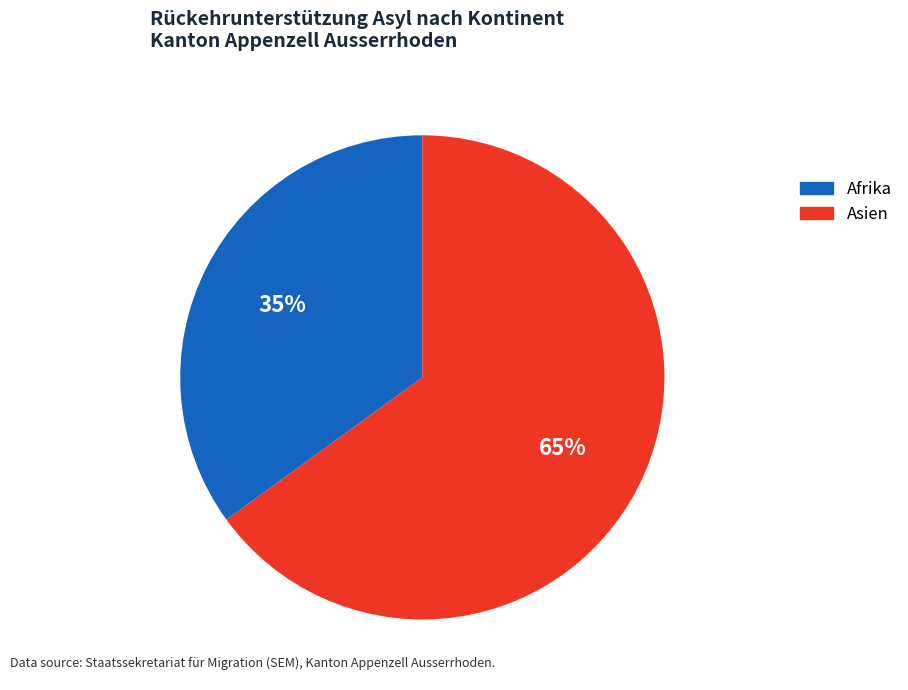

What is the ratio of the value at Afrika to the value at Asien?

0.5